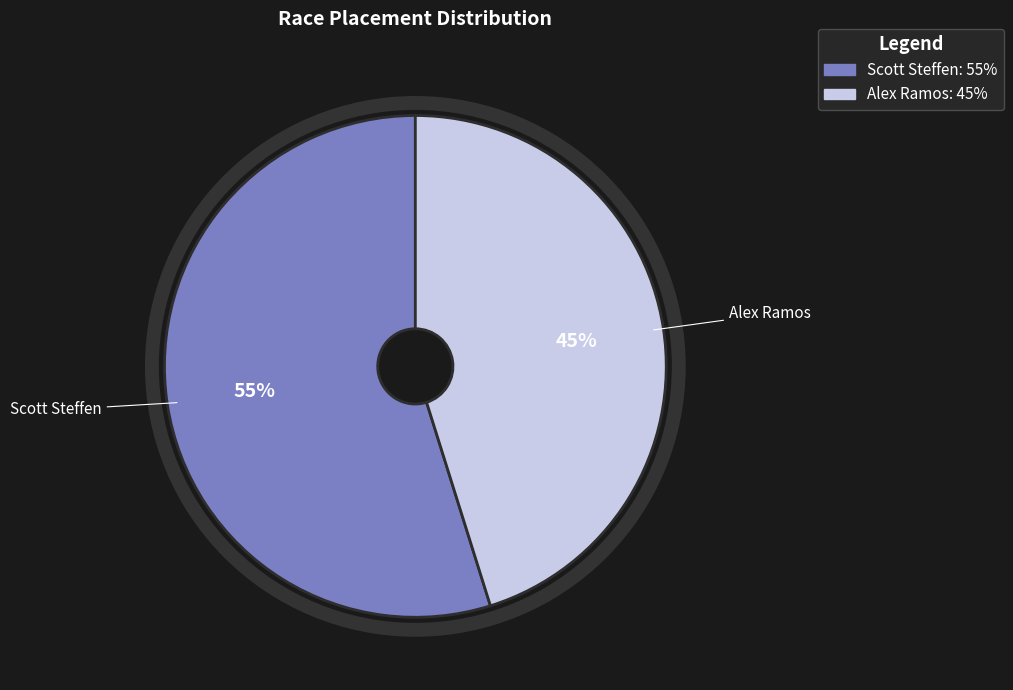

To the nearest percent, what percentage of the pie is Alex Ramos?

45%